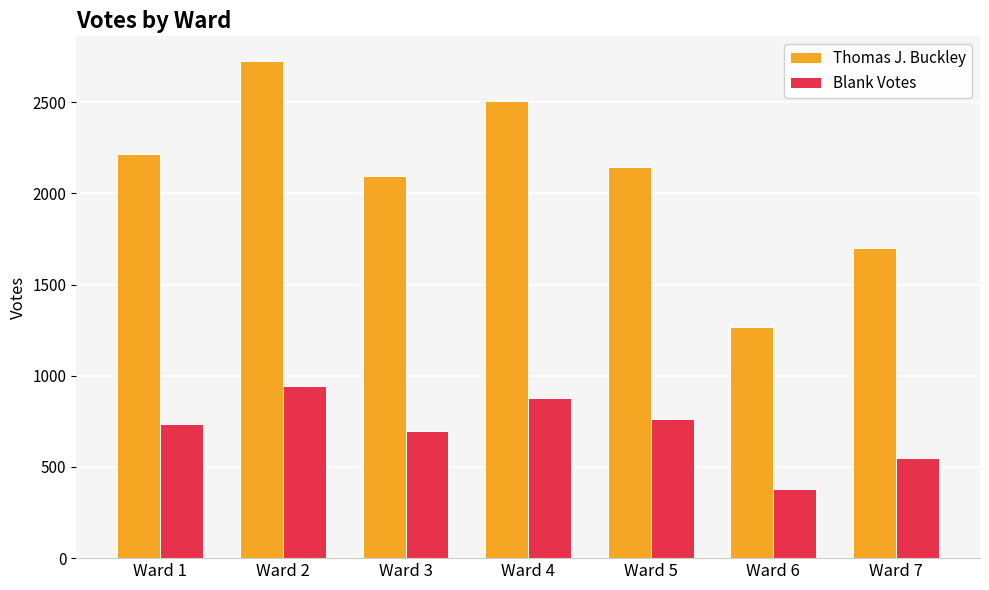

How many bars are there in each group?

2